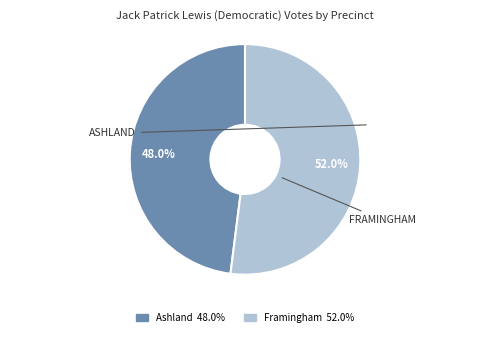

Is there a majority slice in this chart?

Yes